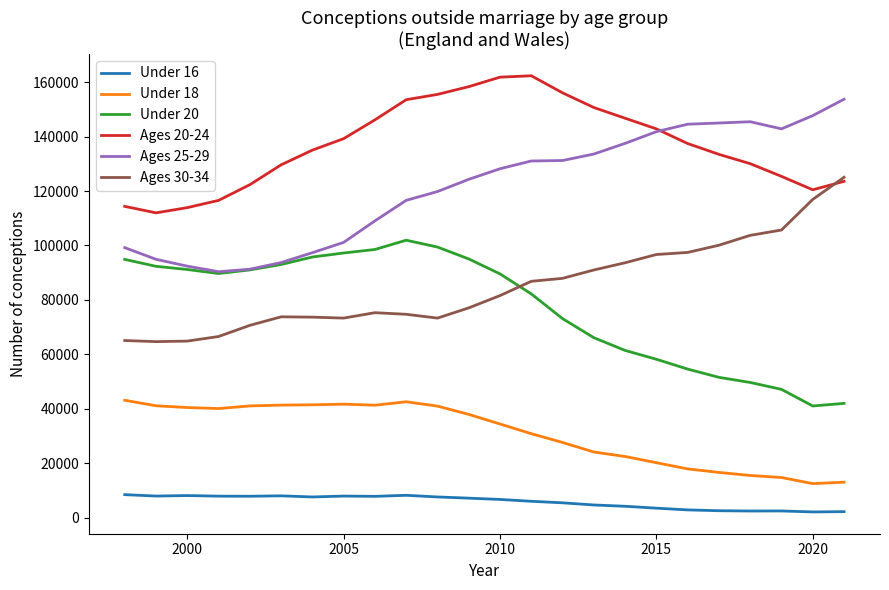

How many values in the Under 16 series are below 7136?

12